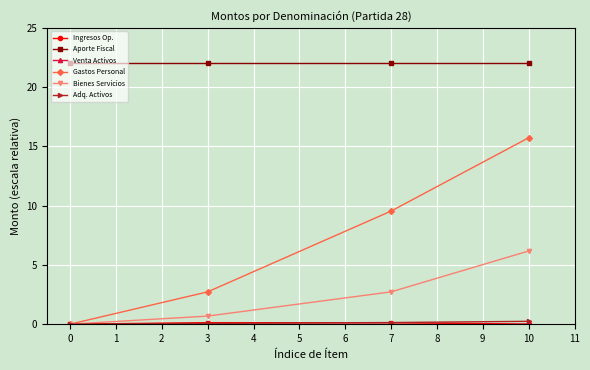

At which category is the sum across all series the highest?

10